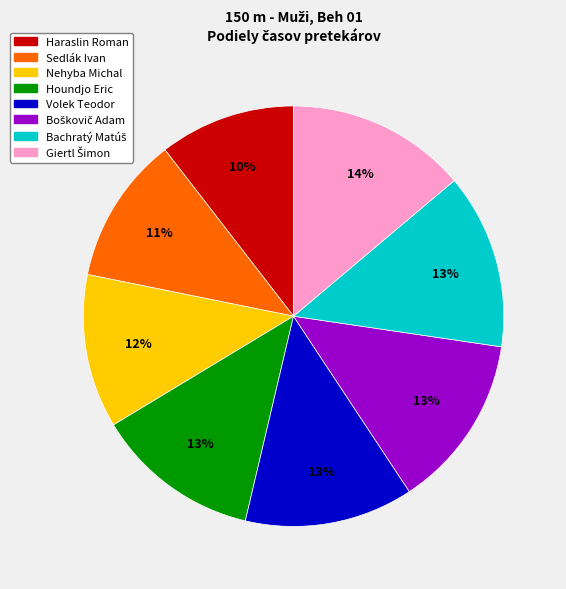

Which category has the smallest portion of the pie?

Haraslin Roman